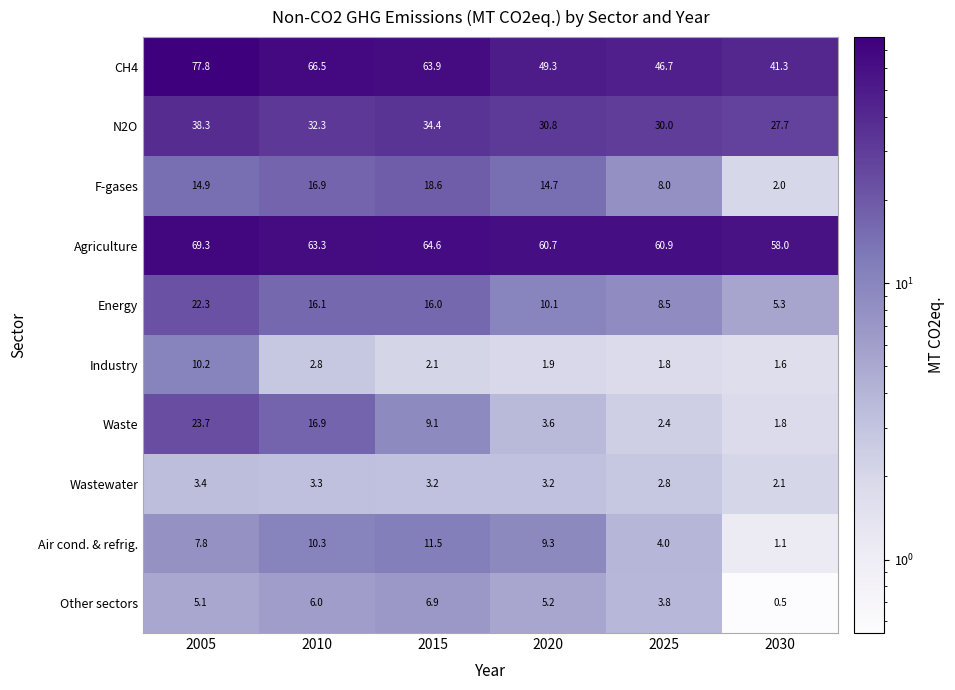

How many data points does each series have?

6